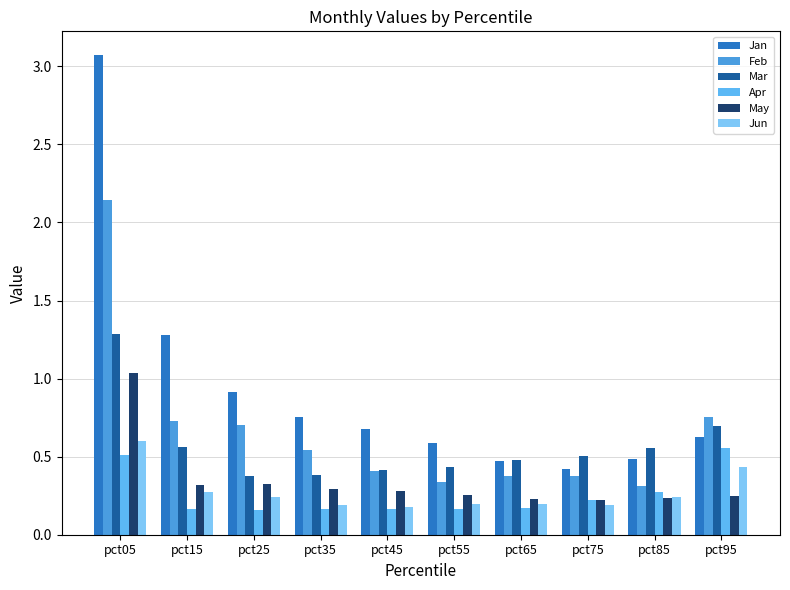

The value of Feb at pct25 is 0.3. True or false?

False